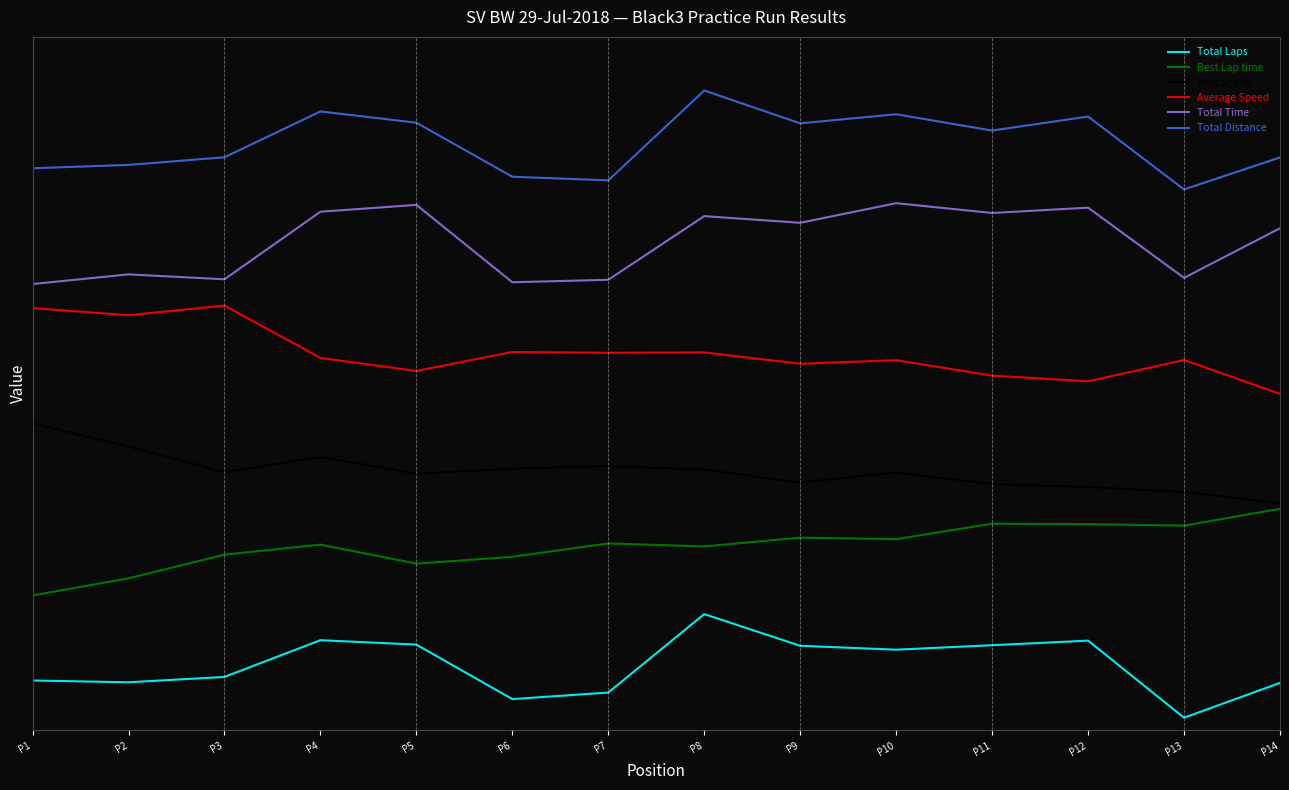

The Total Time series shows 1.2 at P12. True or false?

False